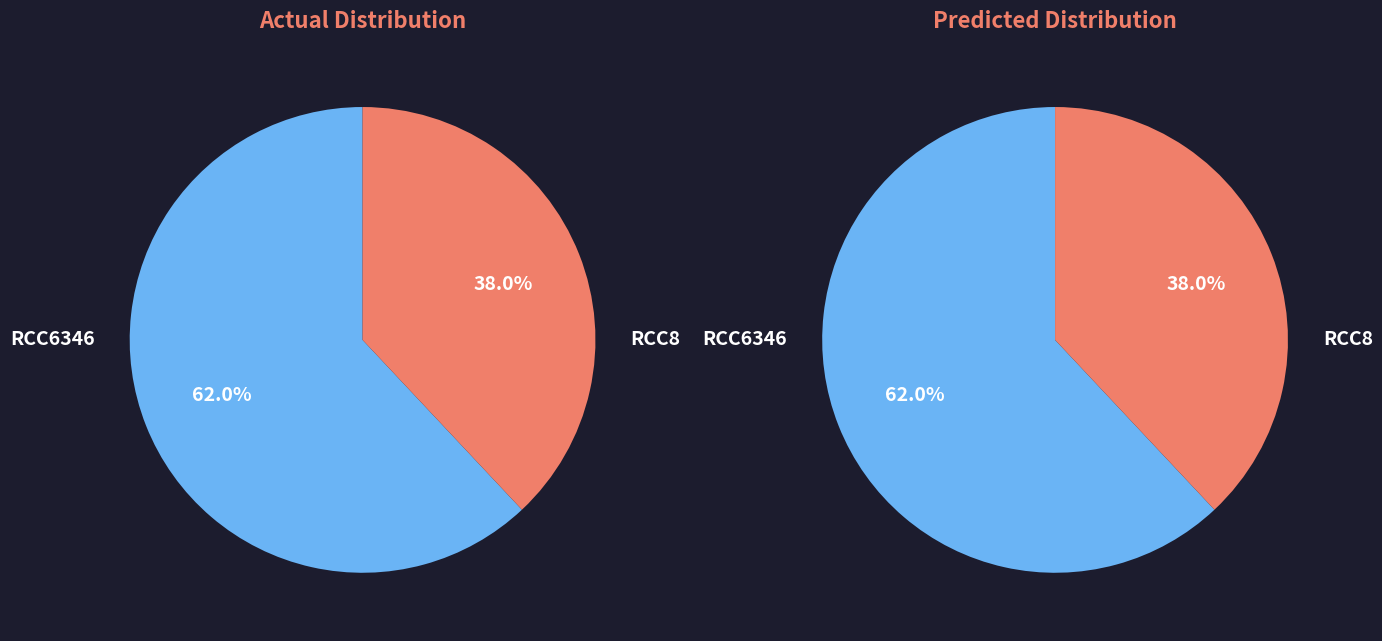

What percentage is the RCC6346 slice, to the nearest percent?

62%